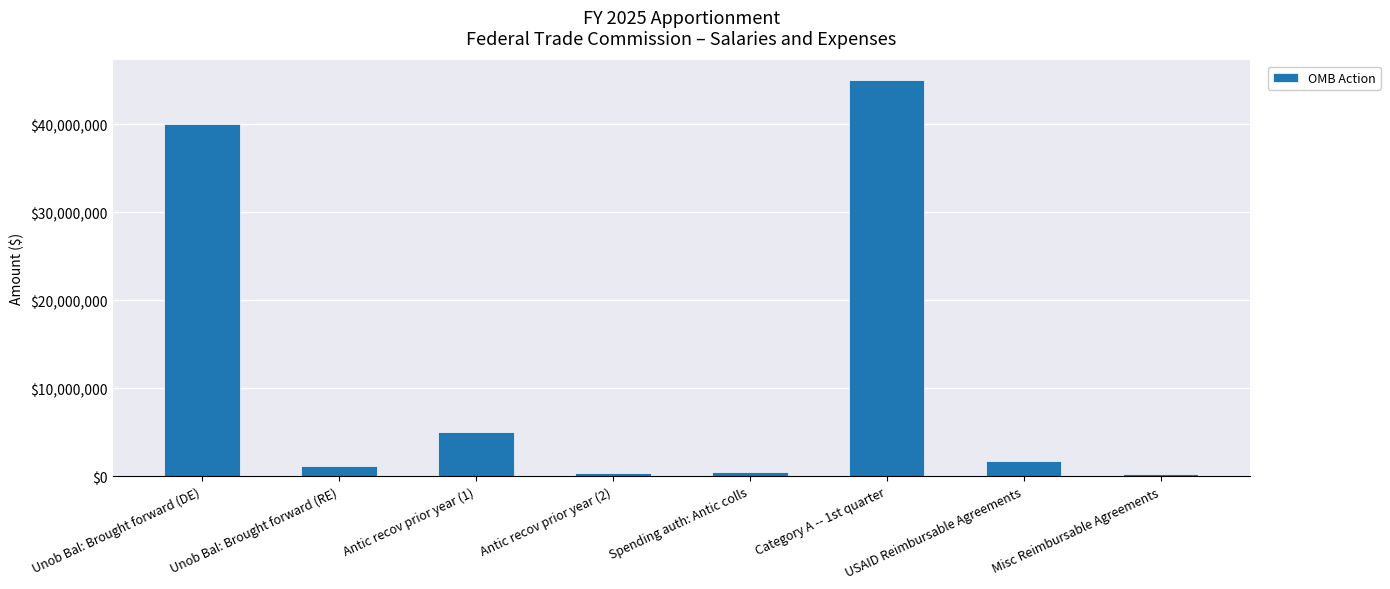

What is the difference between the maximum and minimum values?

44734500